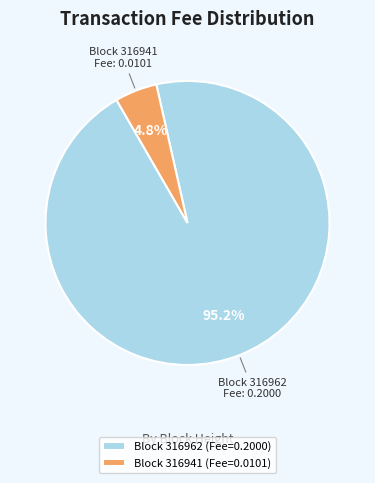

How many segments does this pie chart have?

2